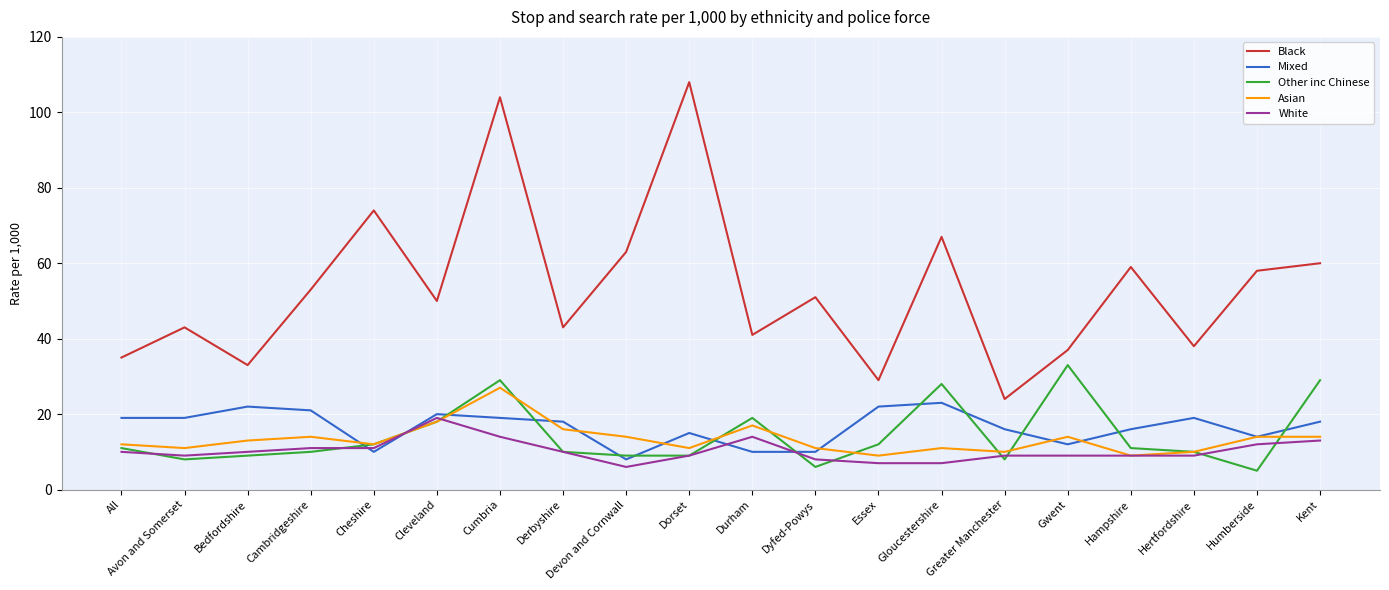

What position from the right is Bedfordshire?

18